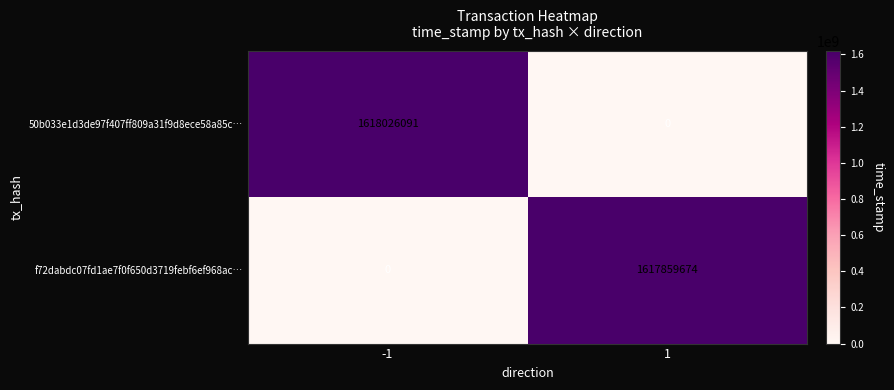

What is the difference between the 50b033e1d3de97f407ff809a31f9d8ece58a85c… values at 1 and -1?

1618026091